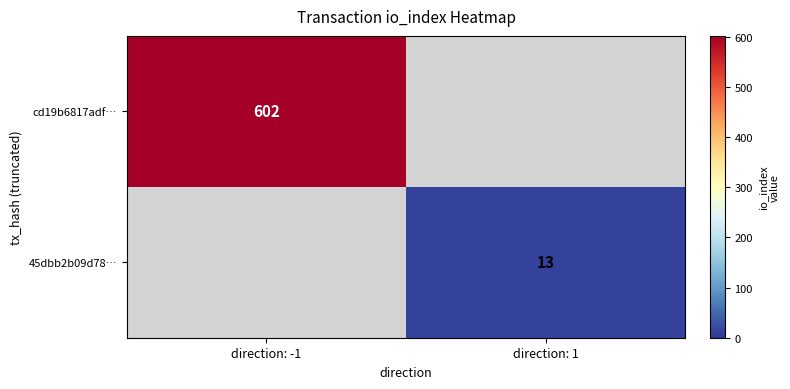

The 45dbb2b09d78… series shows 19.6 at direction: 1. True or false?

False